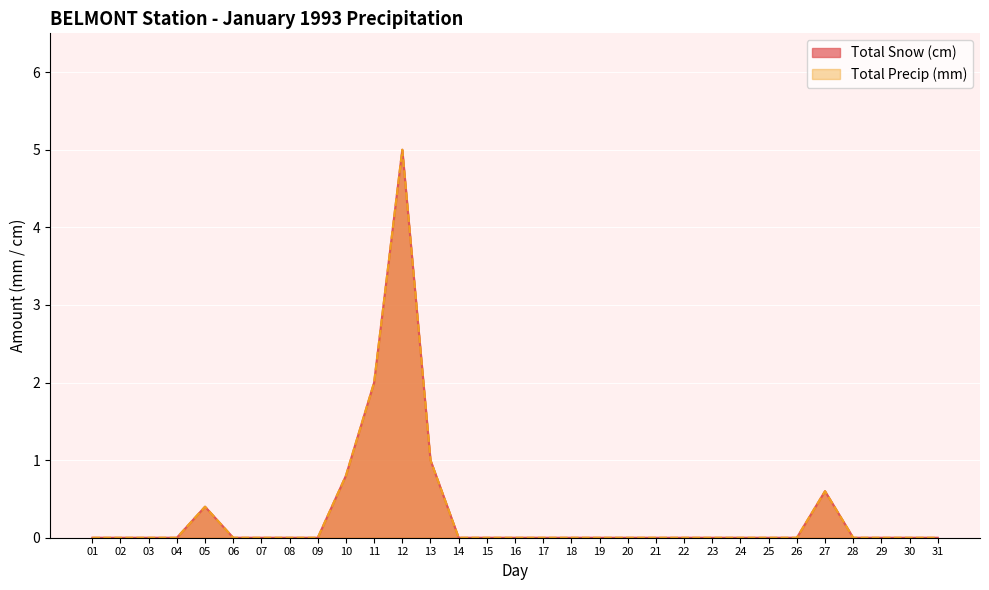

At which category does the chart reach its minimum across all series?

01